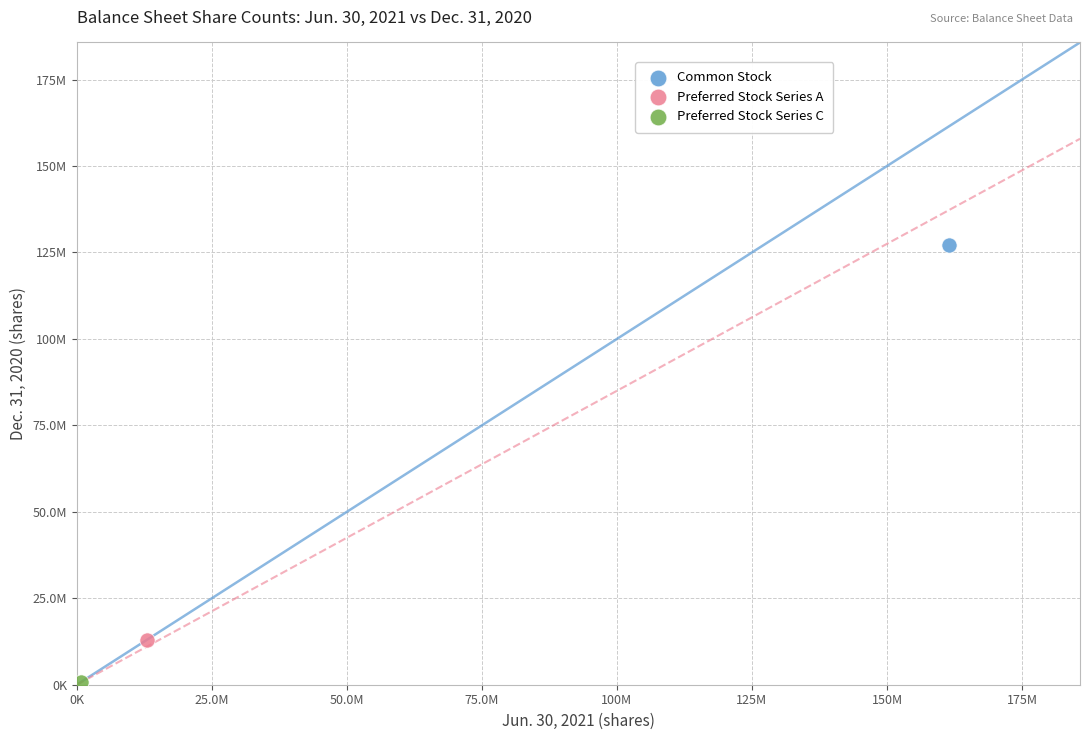

Which series contains the lowest Y value?

Preferred Stock Series C